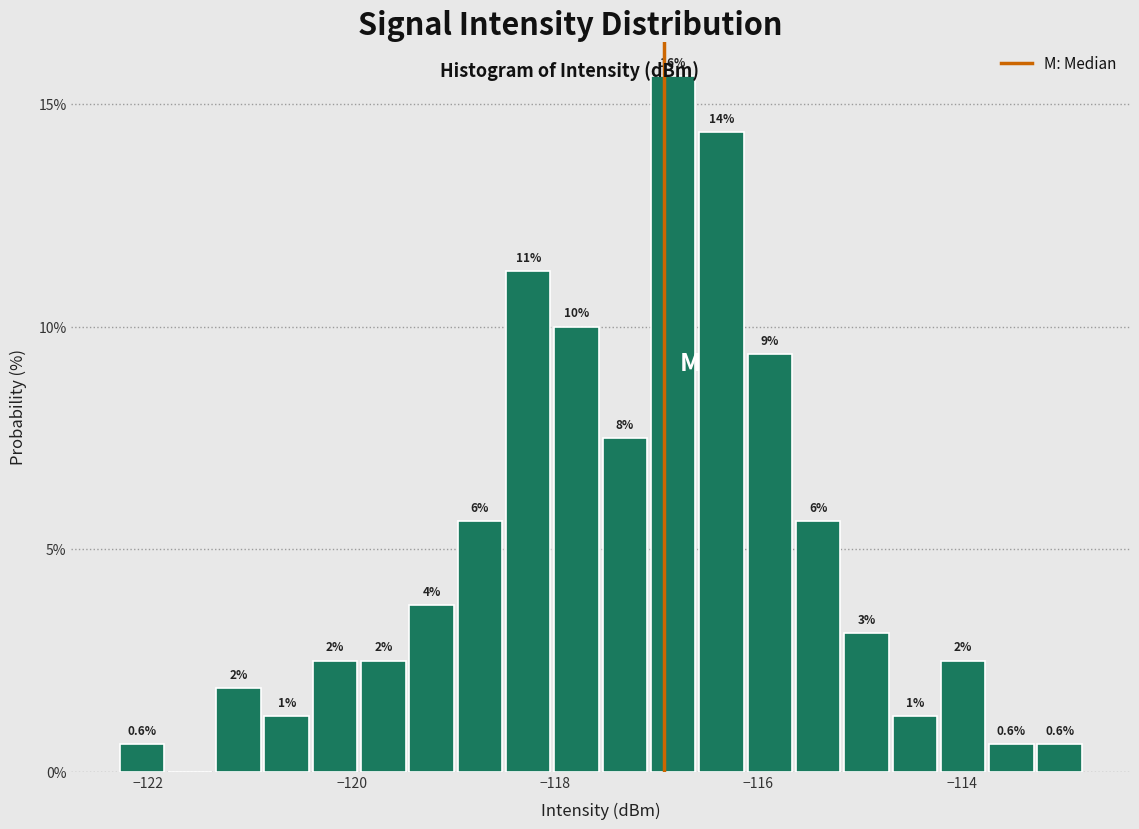

Read against the x-axis, roughly where is the centre of the tallest bar?

-116.8